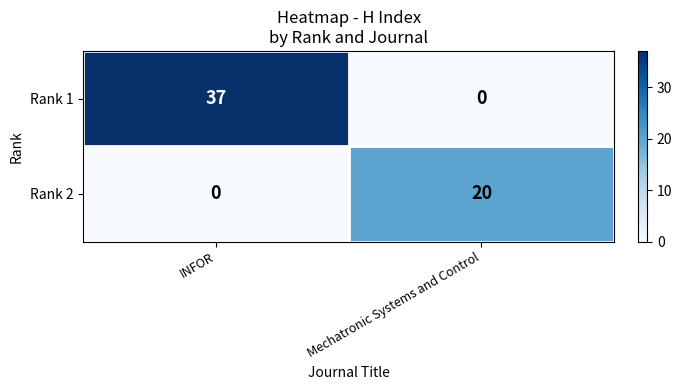

Reading left to right, extract all data points from this chart.

Rank 1: 37	0
Rank 2: 0	20